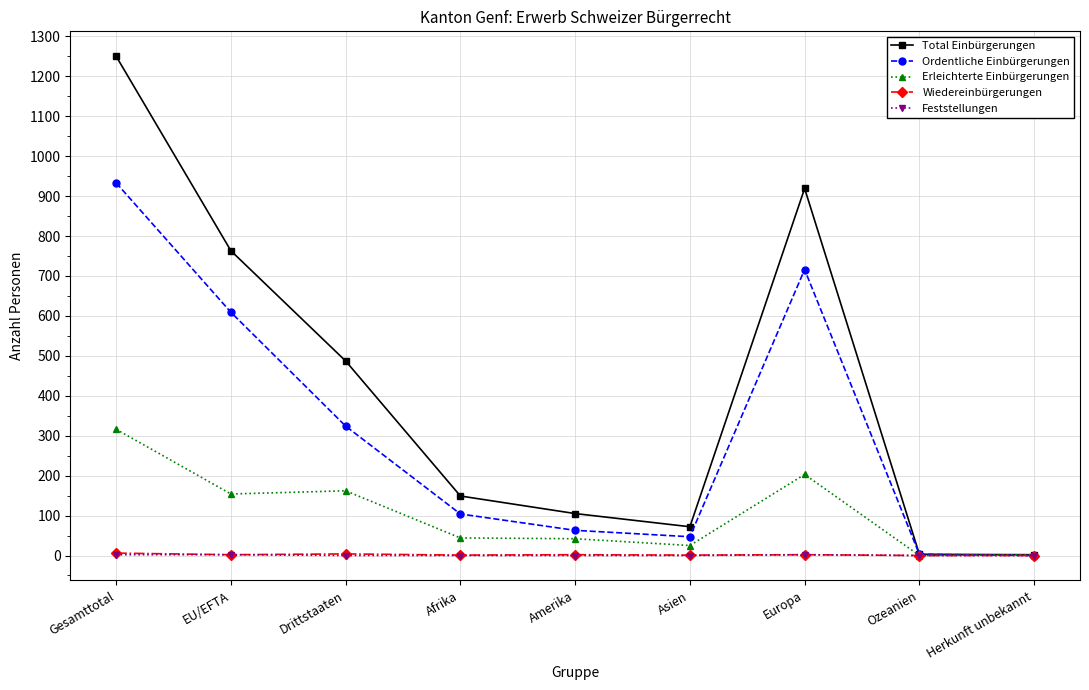

Which series has the largest total across all categories?

Total Einbürgerungen